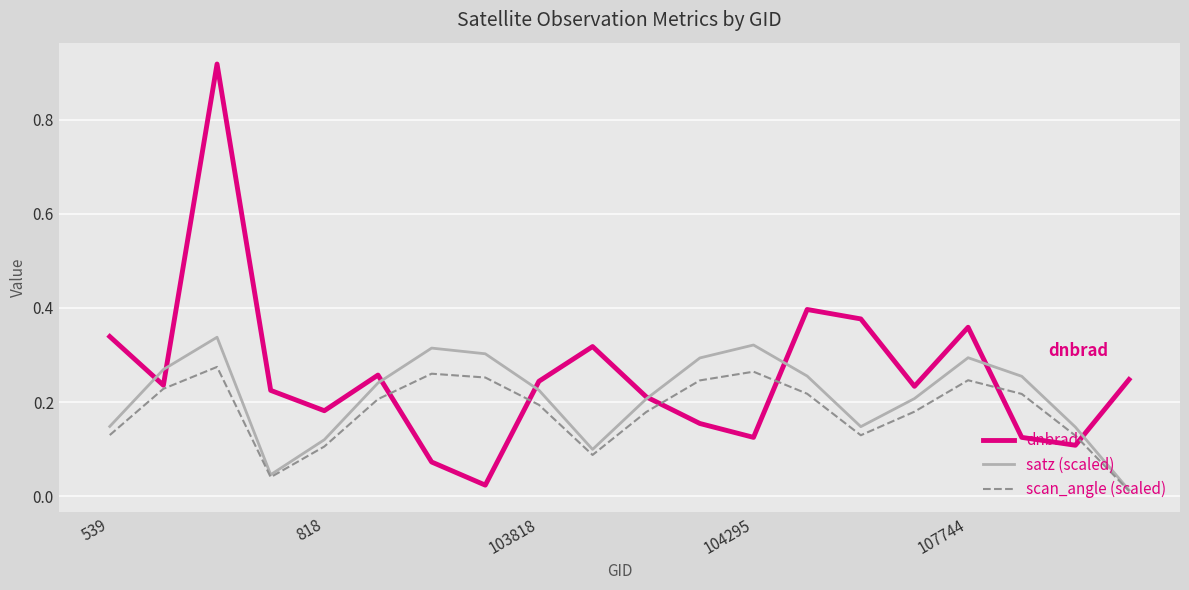

Which series has the widest spread of values?

dnbrad